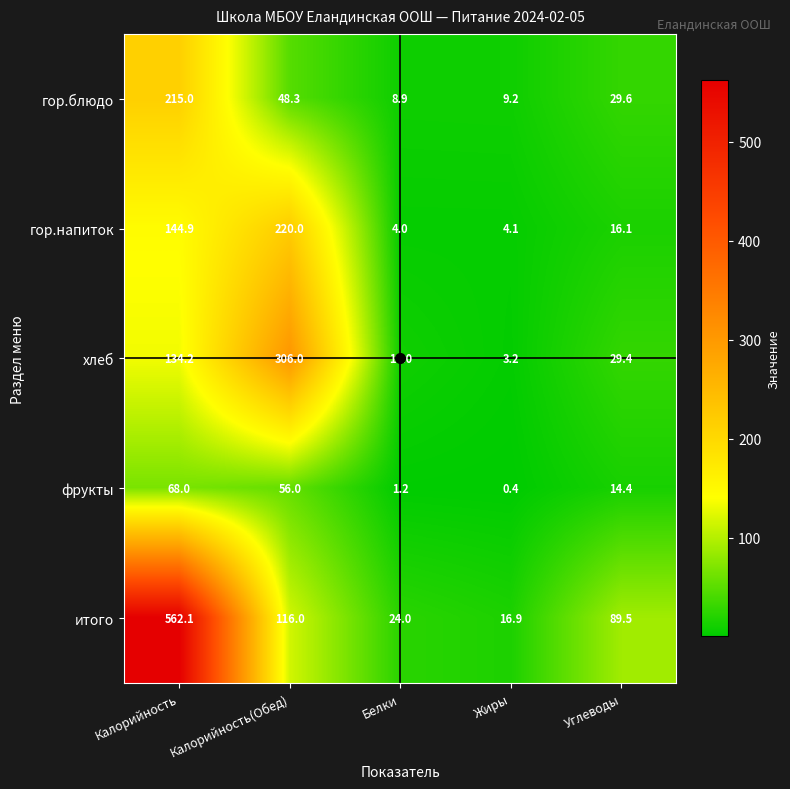

What is the sum of all гор.блюдо values?

311.0